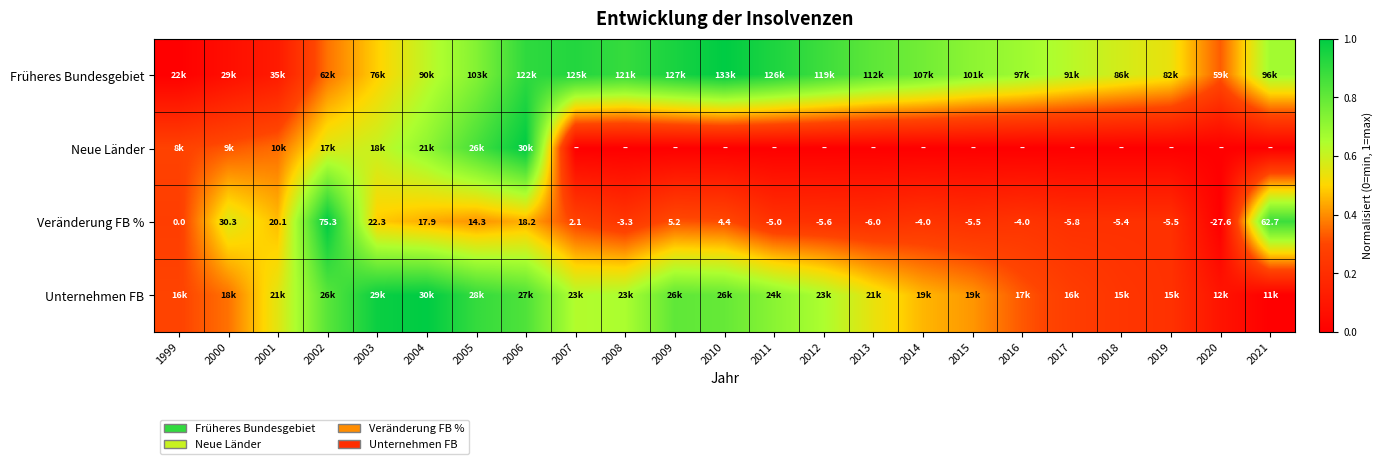

At how many categories does at least one series exceed 0?

23